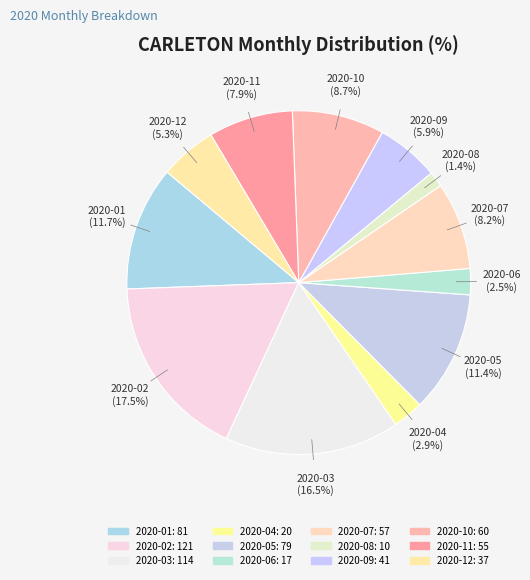

What percentage is the 2020-08 slice, to the nearest percent?

1%